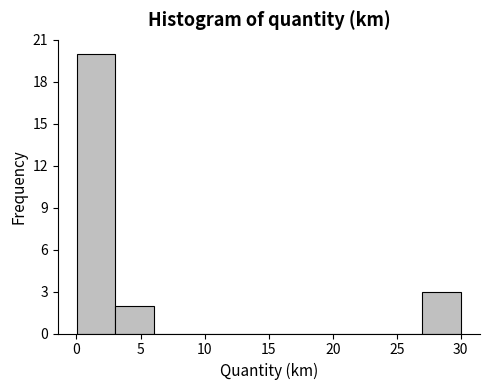

How tall is the bar that spans 3 to 6 on the x-axis? Neither the bar edges nor the heights are printed on the chart, so give them approximately, as read against the axes.

2